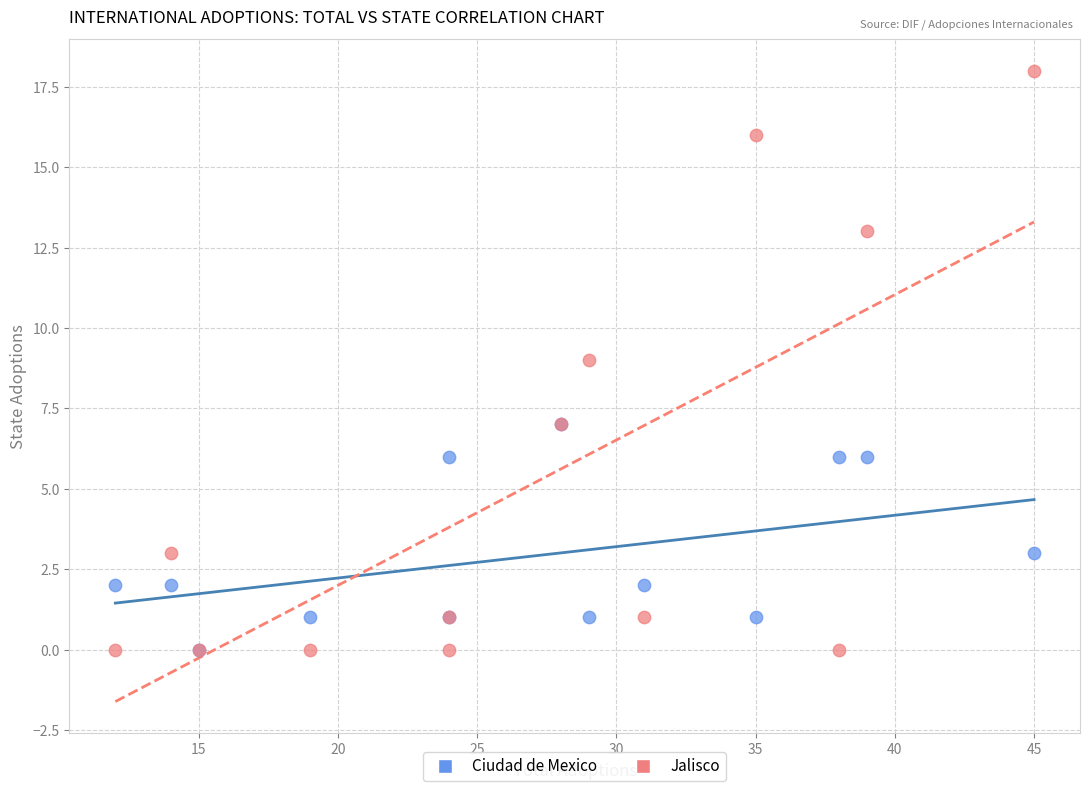

What are all the series names shown in the legend?

Ciudad de Mexico, Jalisco